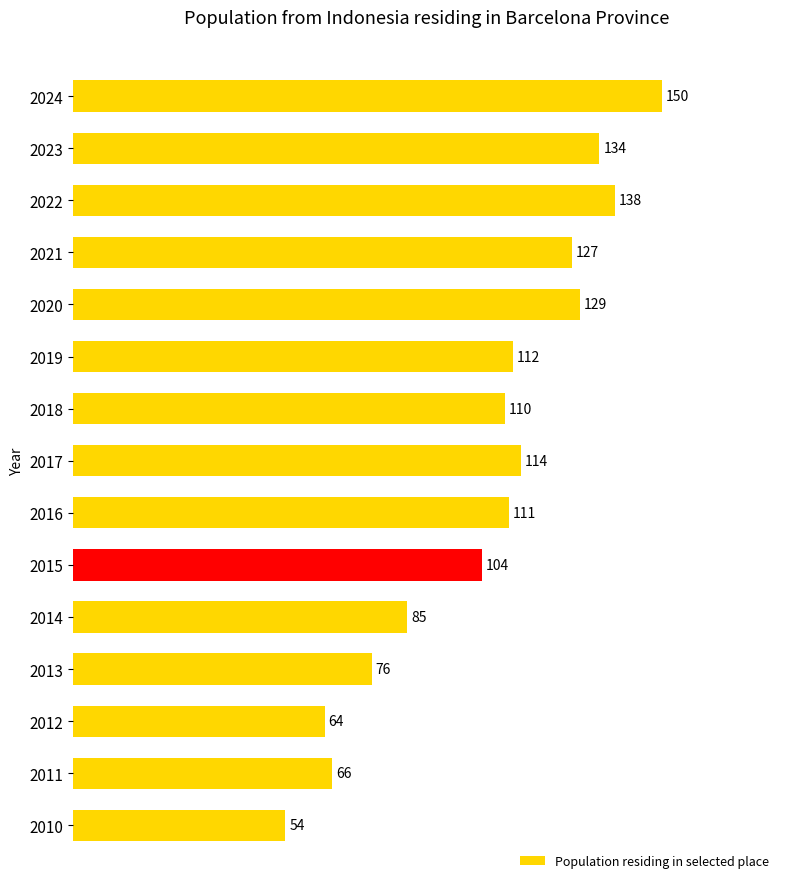

Where is the data nearest to the value 102?

2015